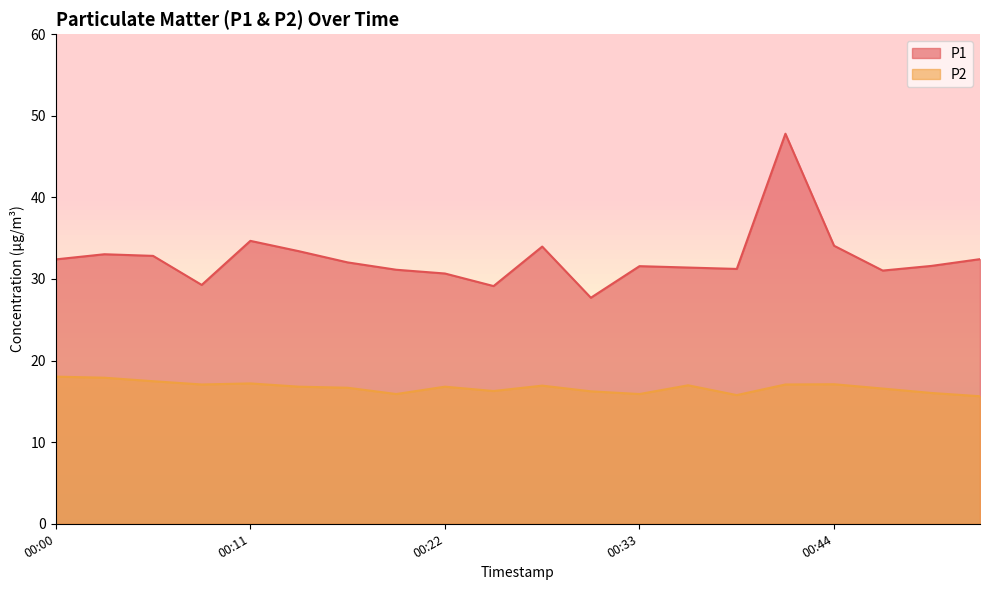

How many distinct data groups are displayed?

2